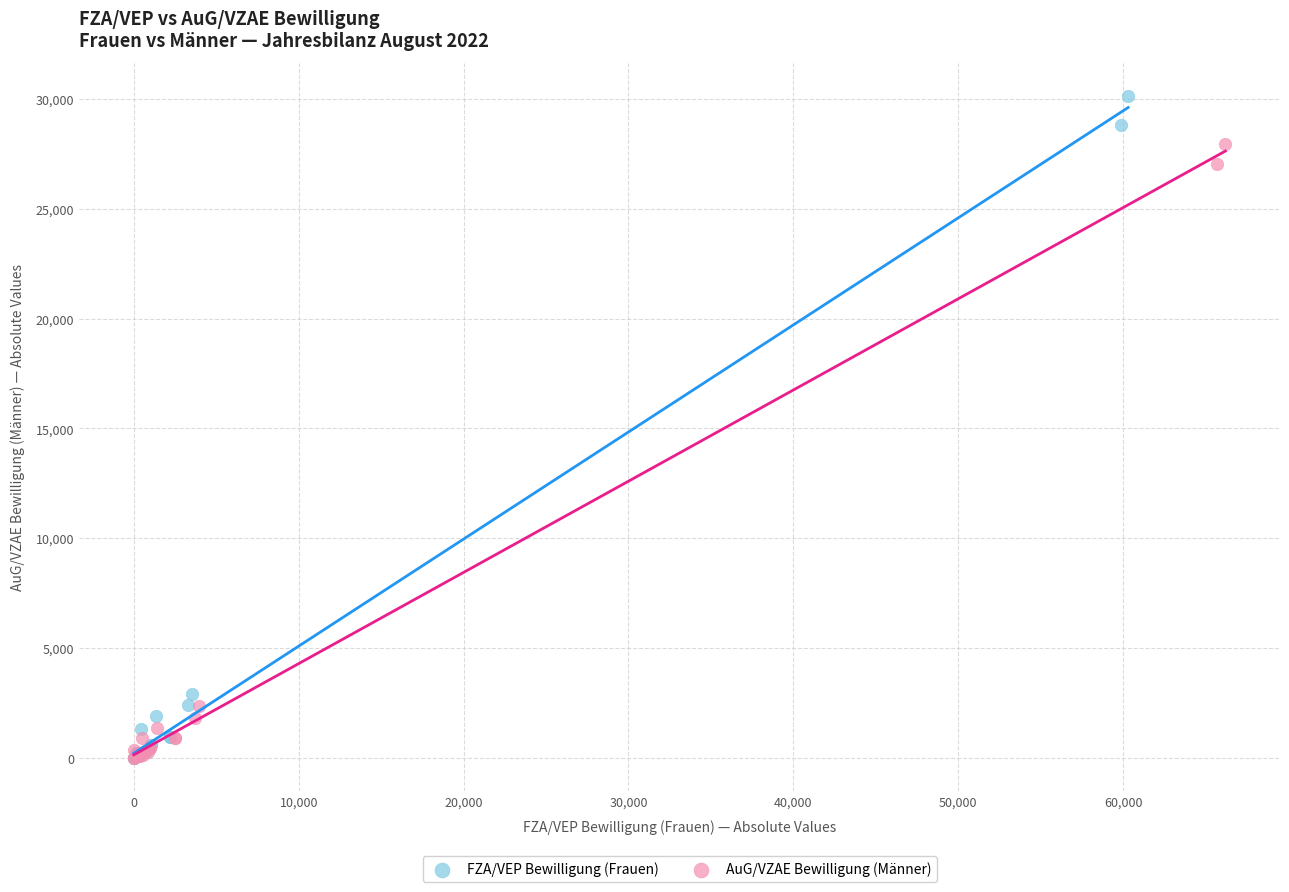

Which series contains the highest Y value?

FZA/VEP Bewilligung (Frauen)